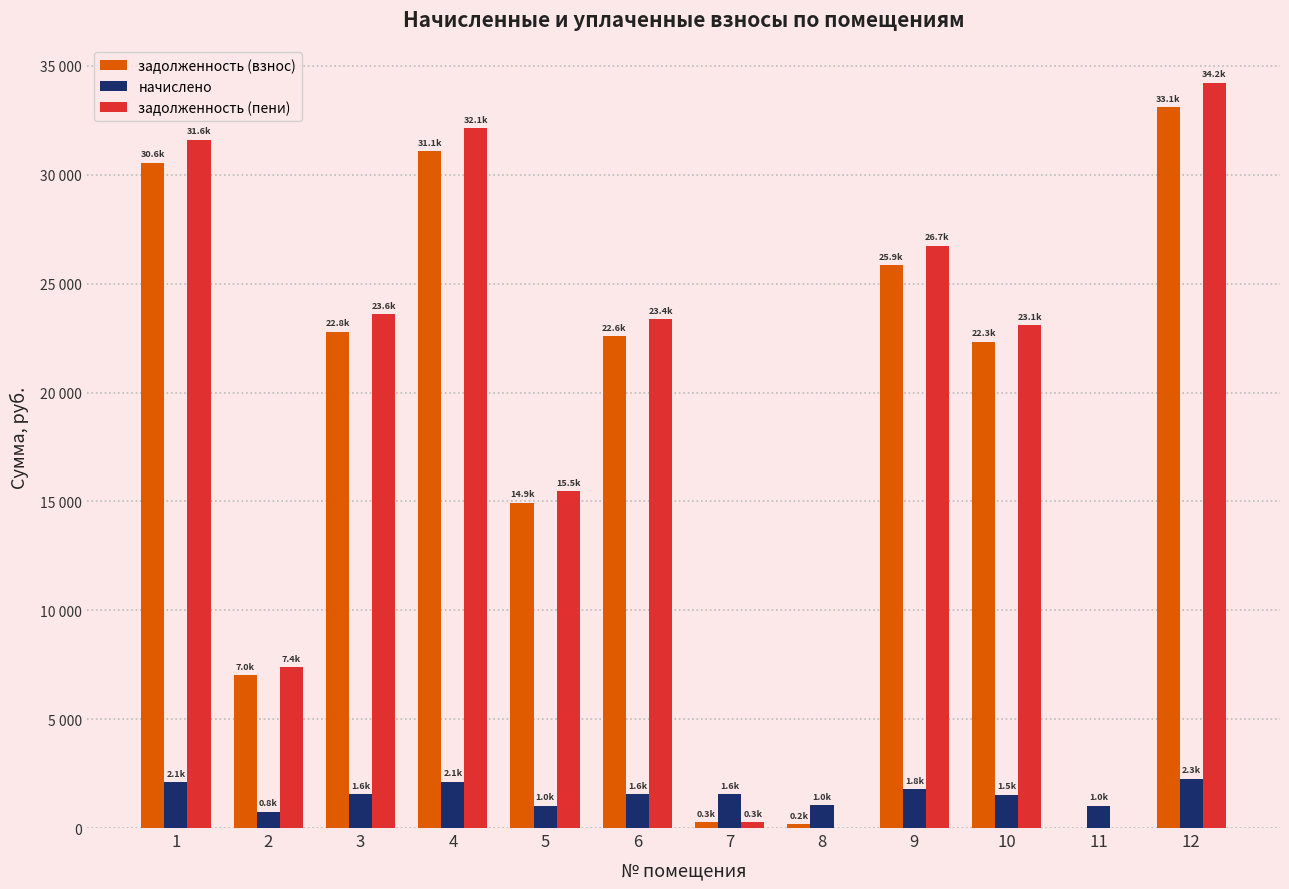

Rank the categories by задолженность (взнос) value from highest to lowest.

12, 4, 1, 9, 3, 6, 10, 5, 2, 7, 8, 11